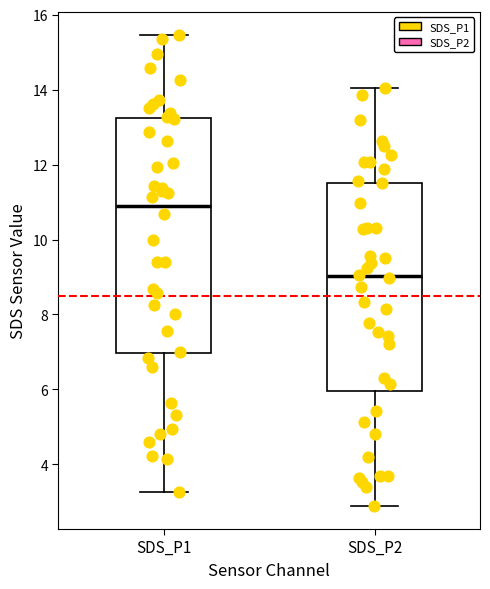

Which box is the tallest, from its lower edge to its upper edge?

SDS_P1